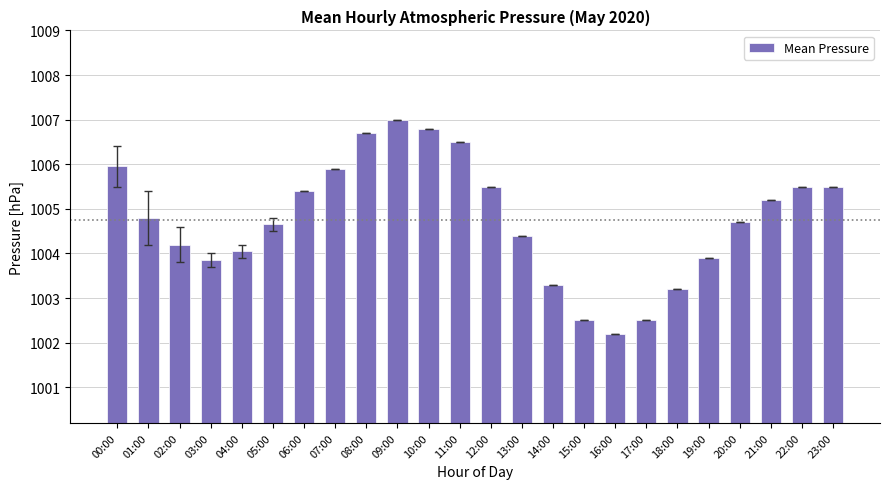

What is the value of the 8th bar from the left?

1005.9